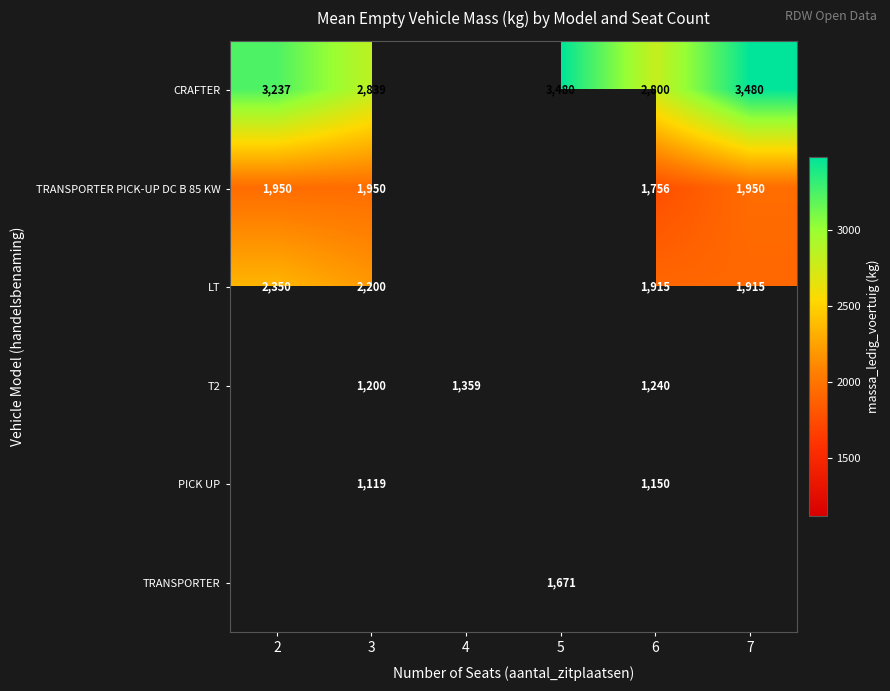

True or false: CRAFTER has a value of 2839 at 3.

True